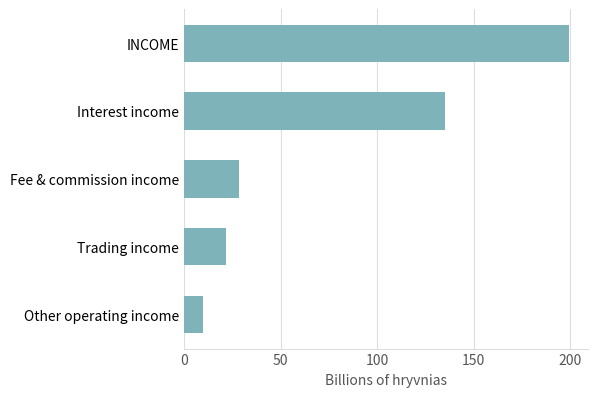

How many data points does each series have?

5